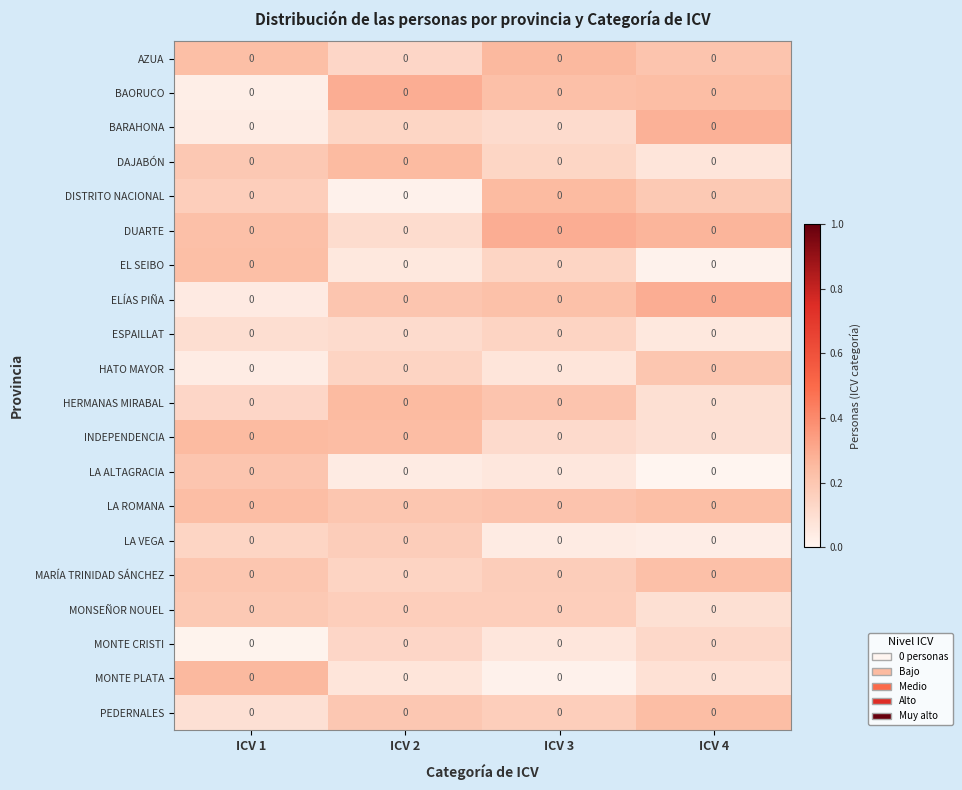

Between ICV 2 and ICV 1, which is larger?

ICV 1